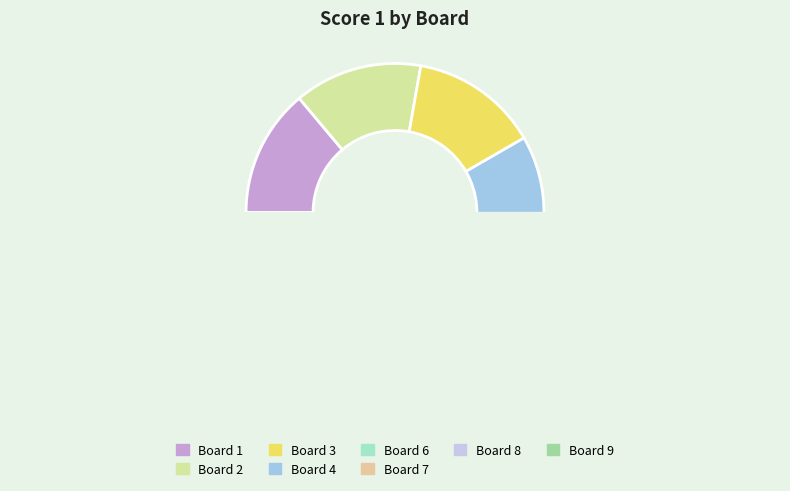

Which slice is the largest?

Board 1